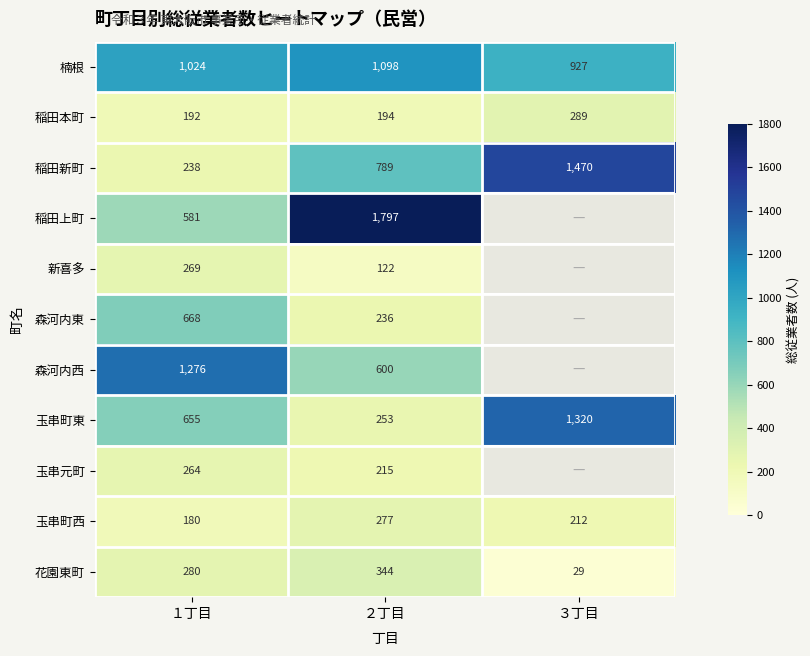

At which label is 玉串町西 closest to 228?

３丁目